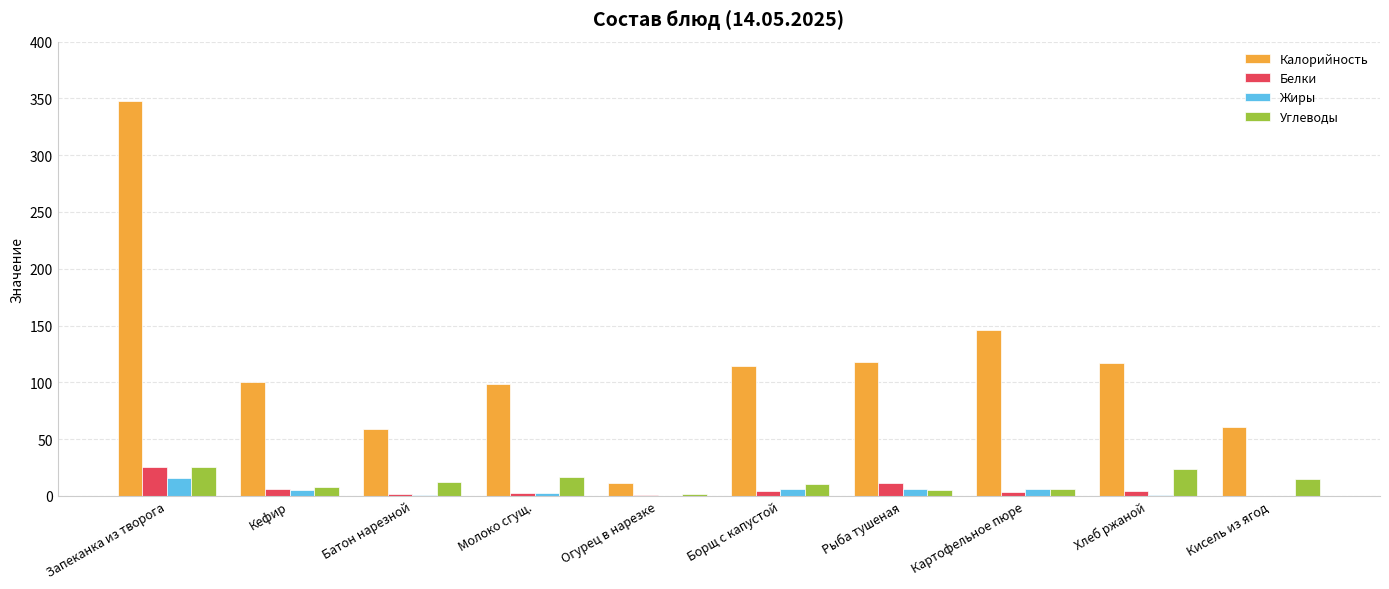

Where is Белки nearest to the value 12?

Рыба тушеная